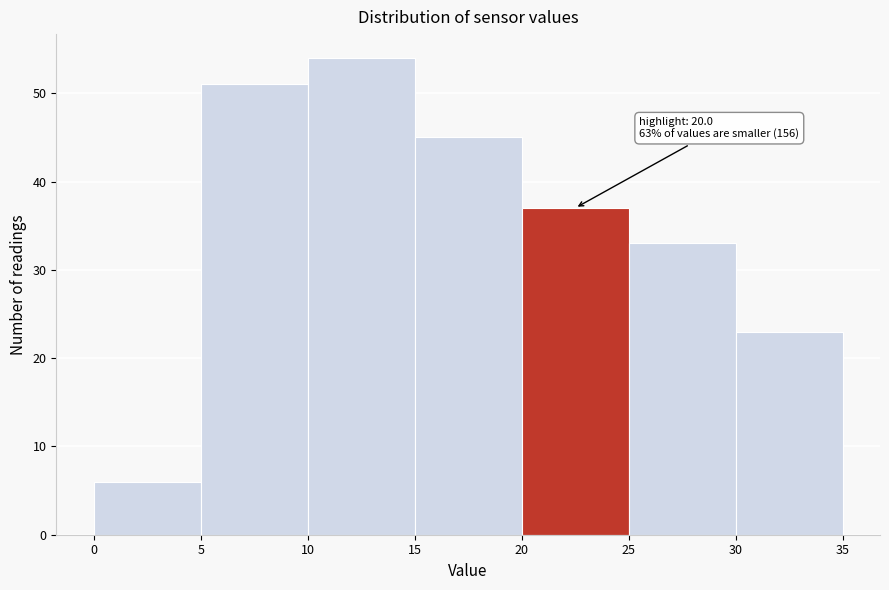

Over which range of the x-axis is the bar tallest?

10 to 15